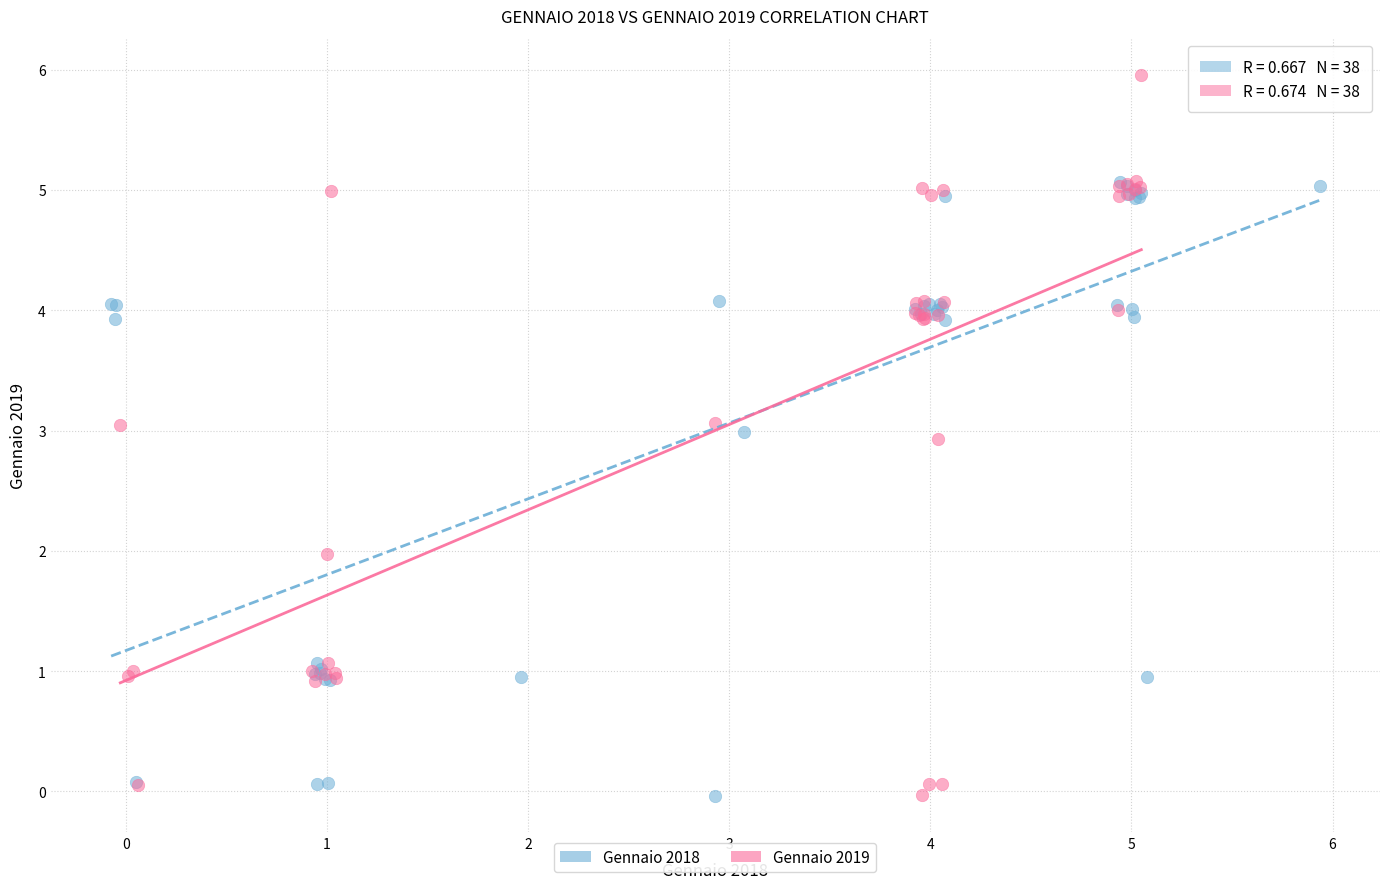

Which series contains the highest Y value?

Gennaio 2019